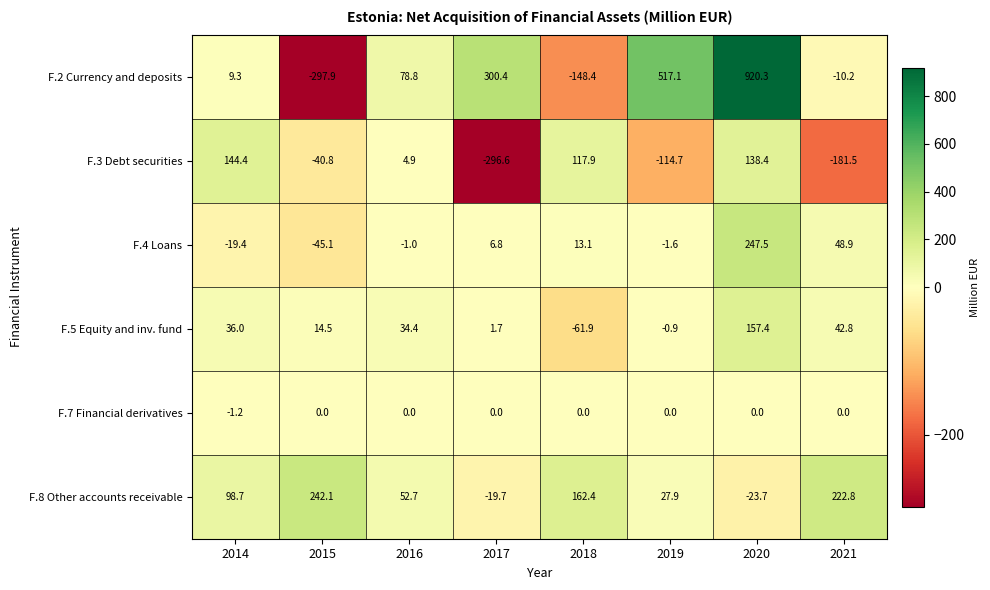

What is the difference between the maximum and minimum values in the F.3 Debt securities series?

441.0